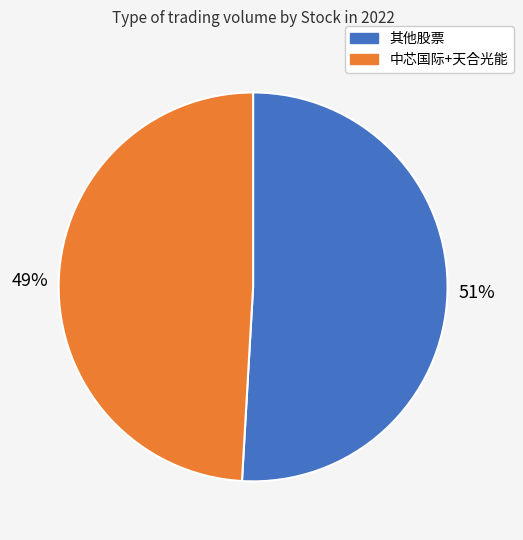

To the nearest percent, what is the average slice percentage?

50%